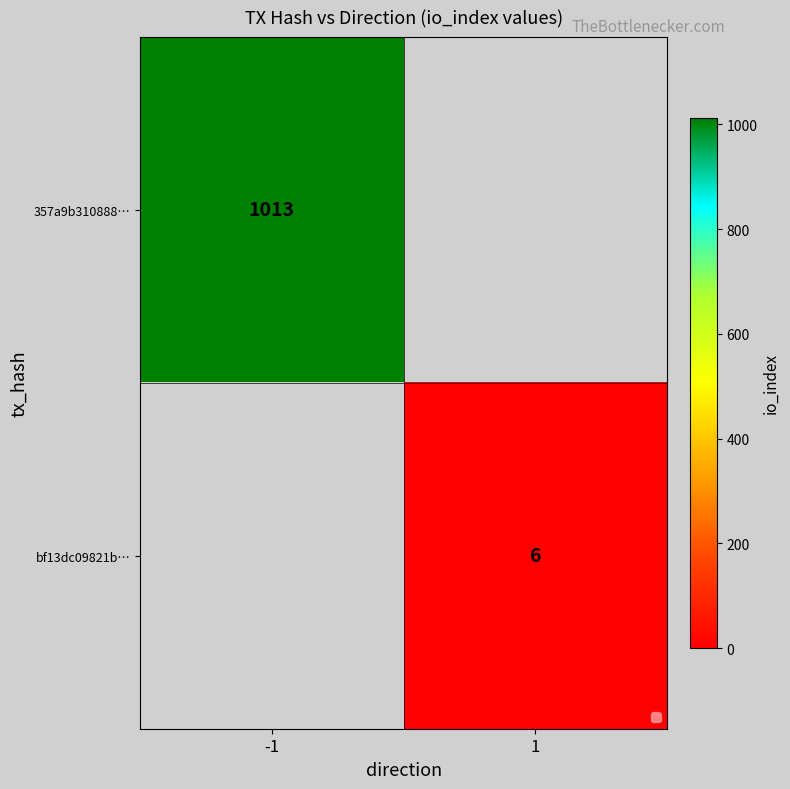

What is the difference between the highest and lowest values at -1?

1013